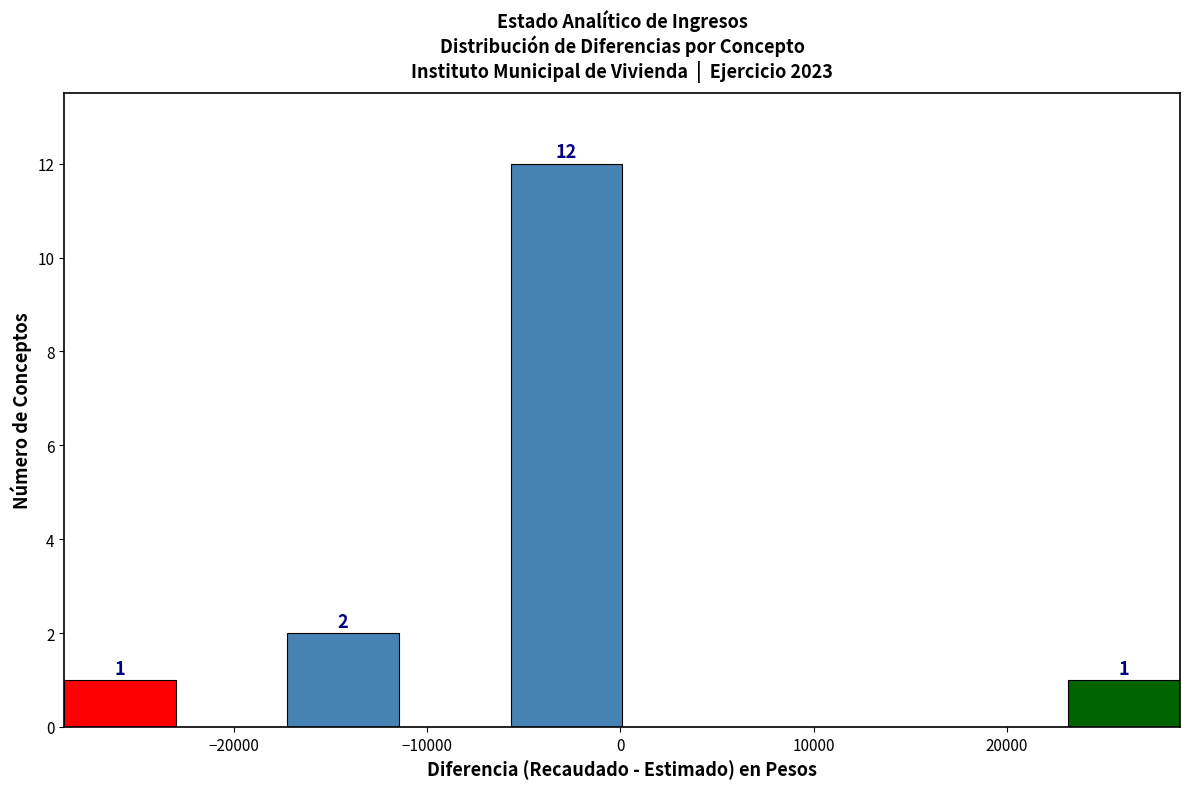

Over which range of the x-axis is the bar tallest?

-6000 to 0